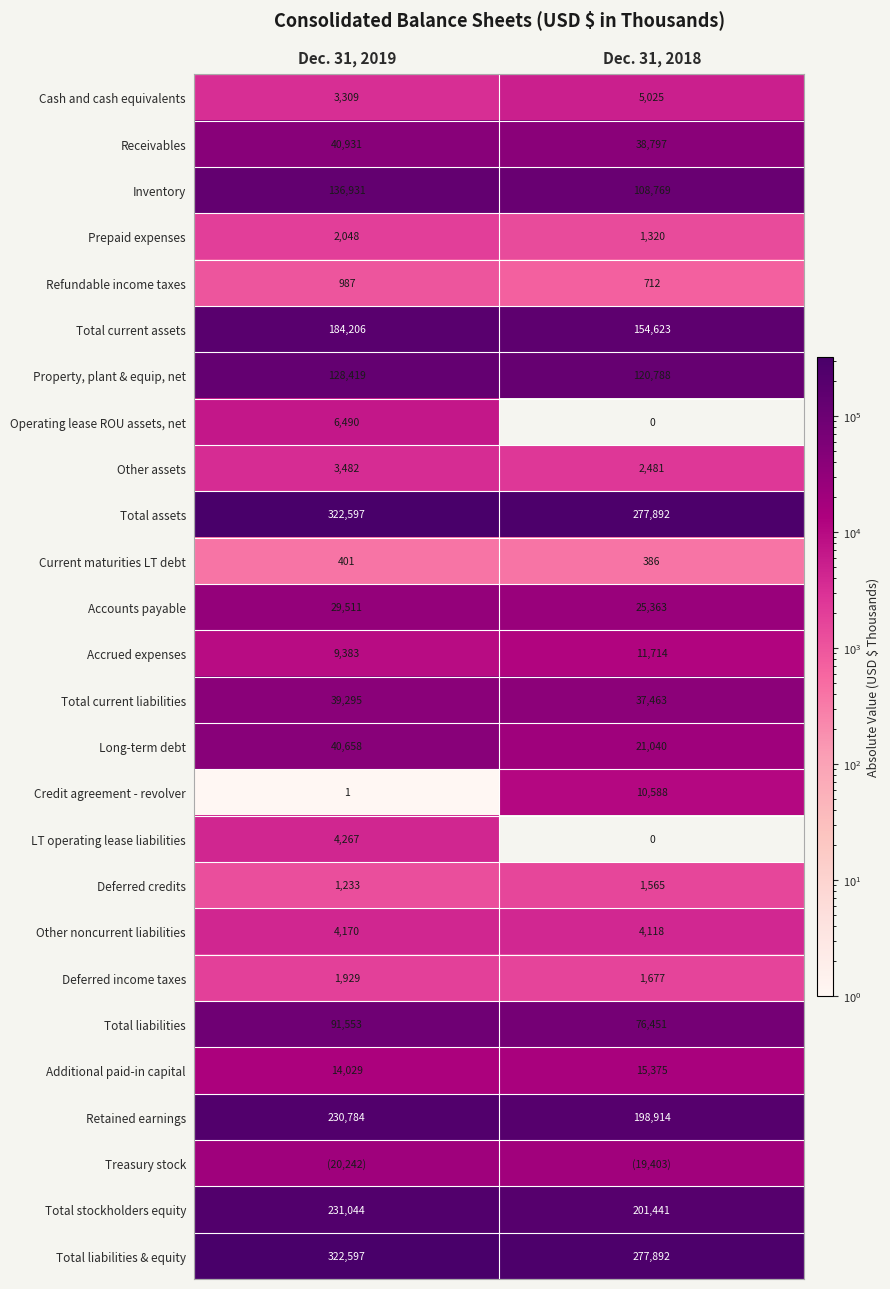

What is the sum of all Total stockholders equity values?

432485